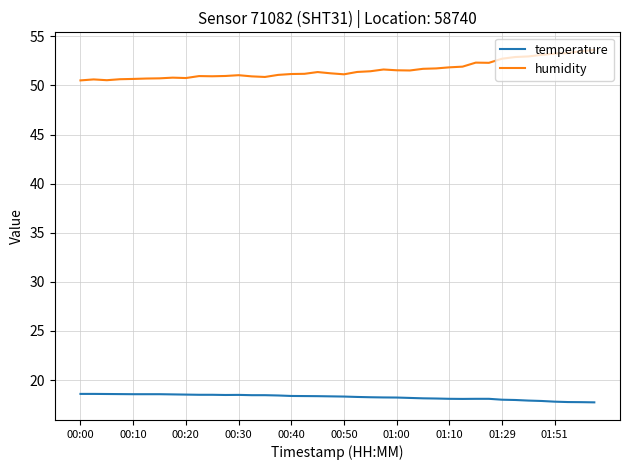

List the series in order of their overall mean, lowest first.

temperature, humidity